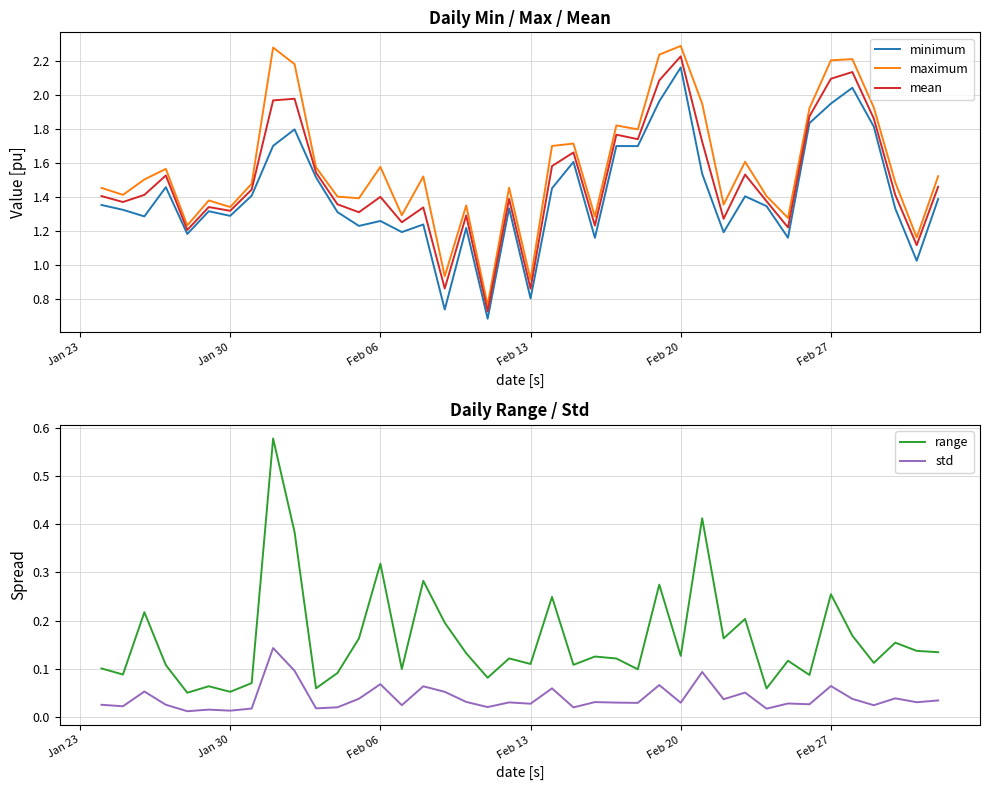

True or false: minimum and maximum intersect in this chart.

False